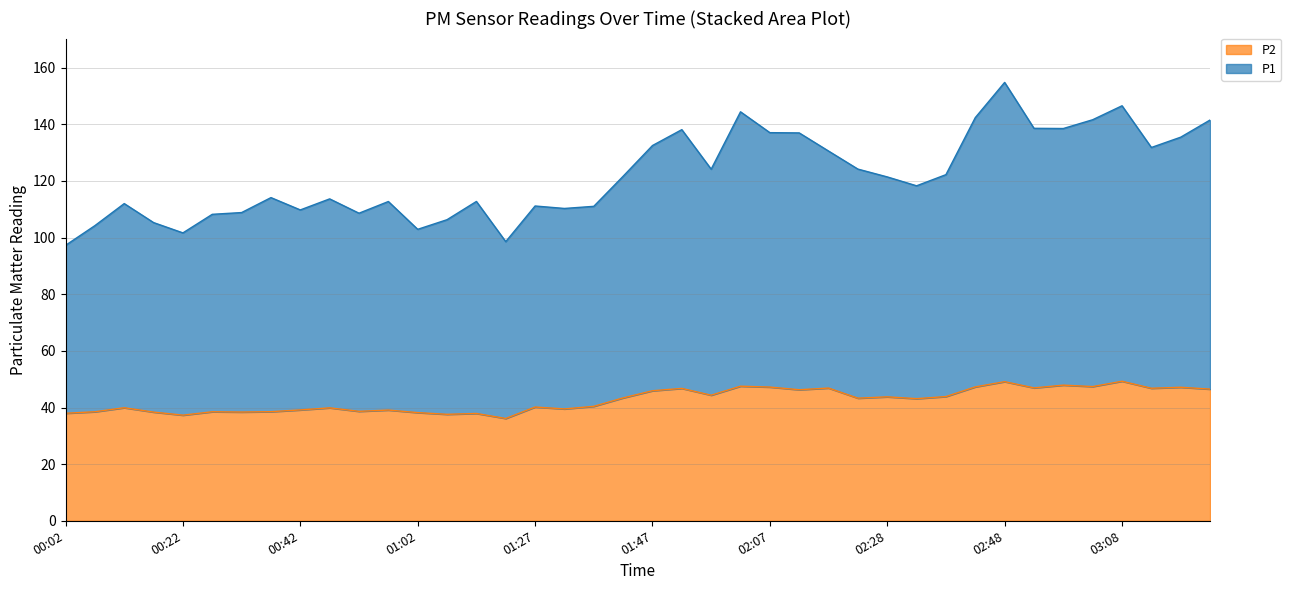

True or false: P1 and P2 cross at least once.

False